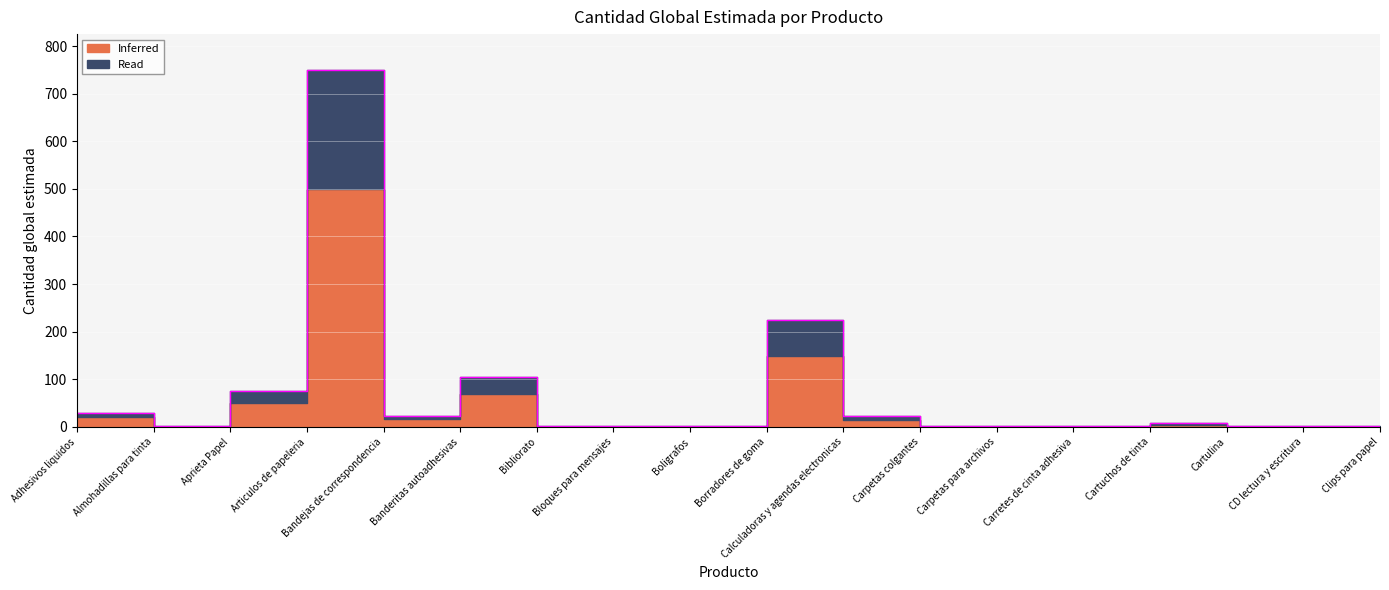

What position from the right is Carretes de cinta adhesiva?

5